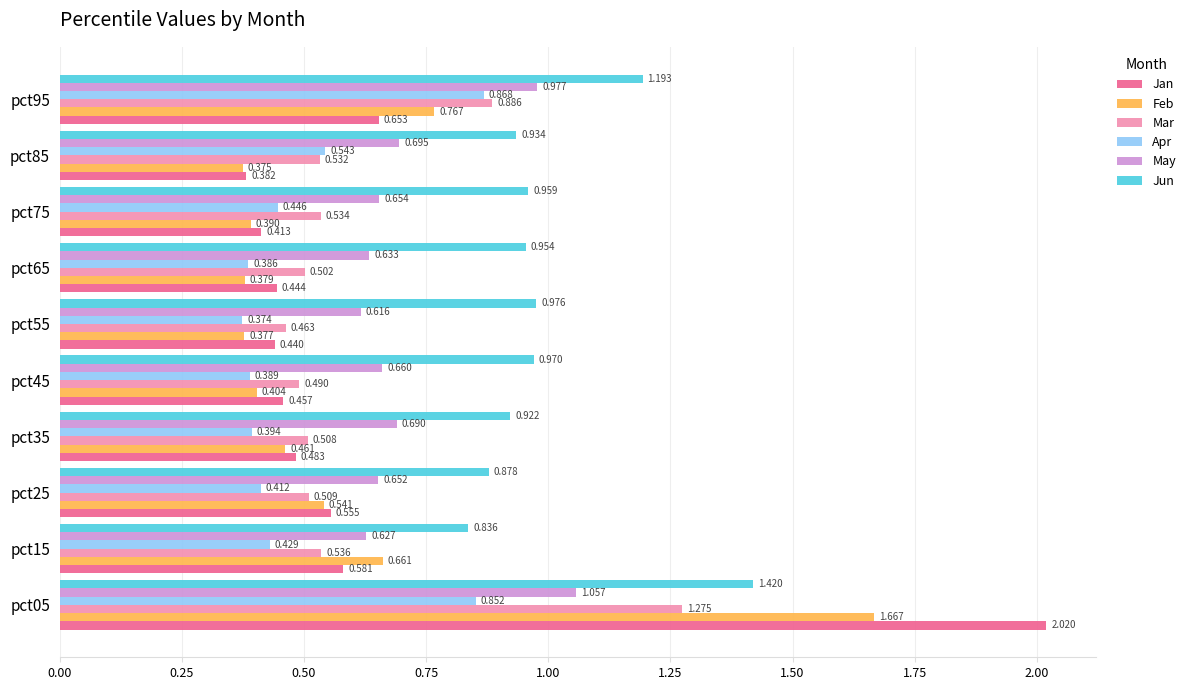

Rank the series at pct65 from lowest to highest value.

Feb, Apr, Jan, Mar, May, Jun